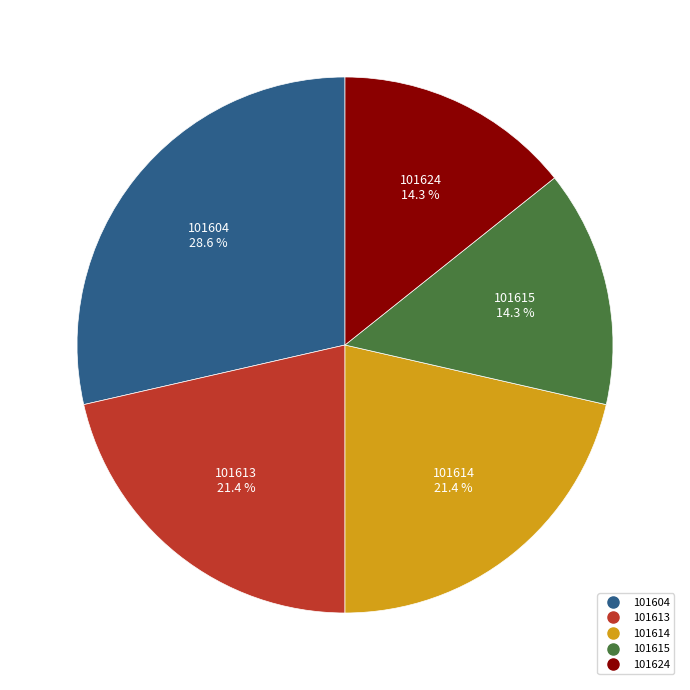

Combined, do 101604 and 101624 account for over 50%?

No